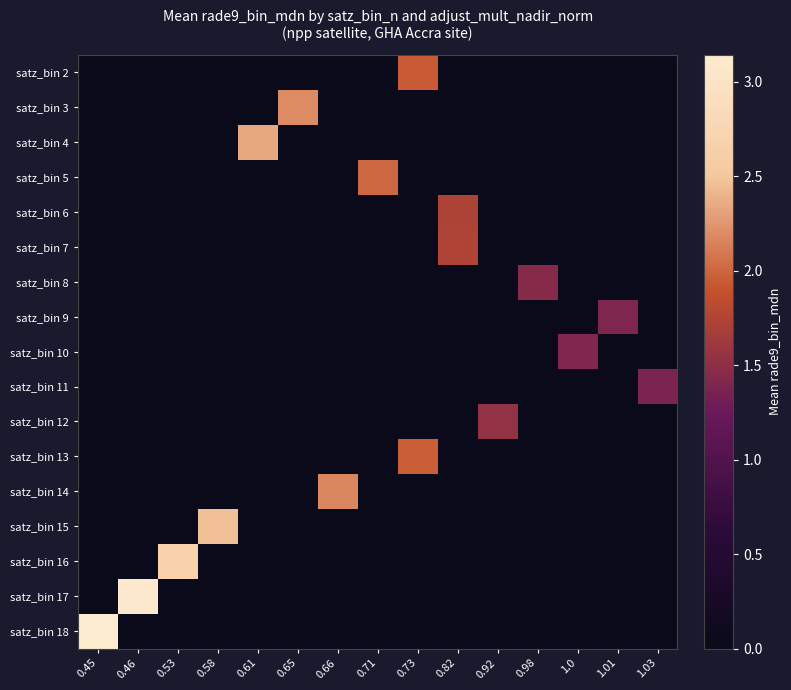

Reading left to right, extract all data points from this chart.

satz_bin 2: 0.45=0.0	0.46=0.0	0.53=0.0	0.58=0.0	0.61=0.0	0.65=0.0	0.66=0.0	0.71=0.0	0.73=1.9	0.82=0.0	0.92=0.0	0.98=0.0	1.0=0.0	1.01=0.0	1.03=0.0
satz_bin 3: 0.45=0.0	0.46=0.0	0.53=0.0	0.58=0.0	0.61=0.0	0.65=2.2	0.66=0.0	0.71=0.0	0.73=0.0	0.82=0.0	0.92=0.0	0.98=0.0	1.0=0.0	1.01=0.0	1.03=0.0
satz_bin 4: 0.45=0.0	0.46=0.0	0.53=0.0	0.58=0.0	0.61=2.3	0.65=0.0	0.66=0.0	0.71=0.0	0.73=0.0	0.82=0.0	0.92=0.0	0.98=0.0	1.0=0.0	1.01=0.0	1.03=0.0
satz_bin 5: 0.45=0.0	0.46=0.0	0.53=0.0	0.58=0.0	0.61=0.0	0.65=0.0	0.66=0.0	0.71=2.0	0.73=0.0	0.82=0.0	0.92=0.0	0.98=0.0	1.0=0.0	1.01=0.0	1.03=0.0
satz_bin 6: 0.45=0.0	0.46=0.0	0.53=0.0	0.58=0.0	0.61=0.0	0.65=0.0	0.66=0.0	0.71=0.0	0.73=0.0	0.82=1.7	0.92=0.0	0.98=0.0	1.0=0.0	1.01=0.0	1.03=0.0
satz_bin 7: 0.45=0.0	0.46=0.0	0.53=0.0	0.58=0.0	0.61=0.0	0.65=0.0	0.66=0.0	0.71=0.0	0.73=0.0	0.82=1.7	0.92=0.0	0.98=0.0	1.0=0.0	1.01=0.0	1.03=0.0
satz_bin 8: 0.45=0.0	0.46=0.0	0.53=0.0	0.58=0.0	0.61=0.0	0.65=0.0	0.66=0.0	0.71=0.0	0.73=0.0	0.82=0.0	0.92=0.0	0.98=1.5	1.0=0.0	1.01=0.0	1.03=0.0
satz_bin 9: 0.45=0.0	0.46=0.0	0.53=0.0	0.58=0.0	0.61=0.0	0.65=0.0	0.66=0.0	0.71=0.0	0.73=0.0	0.82=0.0	0.92=0.0	0.98=0.0	1.0=0.0	1.01=1.4	1.03=0.0
satz_bin 10: 0.45=0.0	0.46=0.0	0.53=0.0	0.58=0.0	0.61=0.0	0.65=0.0	0.66=0.0	0.71=0.0	0.73=0.0	0.82=0.0	0.92=0.0	0.98=0.0	1.0=1.4	1.01=0.0	1.03=0.0
satz_bin 11: 0.45=0.0	0.46=0.0	0.53=0.0	0.58=0.0	0.61=0.0	0.65=0.0	0.66=0.0	0.71=0.0	0.73=0.0	0.82=0.0	0.92=0.0	0.98=0.0	1.0=0.0	1.01=0.0	1.03=1.4
satz_bin 12: 0.45=0.0	0.46=0.0	0.53=0.0	0.58=0.0	0.61=0.0	0.65=0.0	0.66=0.0	0.71=0.0	0.73=0.0	0.82=0.0	0.92=1.5	0.98=0.0	1.0=0.0	1.01=0.0	1.03=0.0
satz_bin 13: 0.45=0.0	0.46=0.0	0.53=0.0	0.58=0.0	0.61=0.0	0.65=0.0	0.66=0.0	0.71=0.0	0.73=2.0	0.82=0.0	0.92=0.0	0.98=0.0	1.0=0.0	1.01=0.0	1.03=0.0
satz_bin 14: 0.45=0.0	0.46=0.0	0.53=0.0	0.58=0.0	0.61=0.0	0.65=0.0	0.66=2.2	0.71=0.0	0.73=0.0	0.82=0.0	0.92=0.0	0.98=0.0	1.0=0.0	1.01=0.0	1.03=0.0
satz_bin 15: 0.45=0.0	0.46=0.0	0.53=0.0	0.58=2.5	0.61=0.0	0.65=0.0	0.66=0.0	0.71=0.0	0.73=0.0	0.82=0.0	0.92=0.0	0.98=0.0	1.0=0.0	1.01=0.0	1.03=0.0
satz_bin 16: 0.45=0.0	0.46=0.0	0.53=2.7	0.58=0.0	0.61=0.0	0.65=0.0	0.66=0.0	0.71=0.0	0.73=0.0	0.82=0.0	0.92=0.0	0.98=0.0	1.0=0.0	1.01=0.0	1.03=0.0
satz_bin 17: 0.45=0.0	0.46=3.1	0.53=0.0	0.58=0.0	0.61=0.0	0.65=0.0	0.66=0.0	0.71=0.0	0.73=0.0	0.82=0.0	0.92=0.0	0.98=0.0	1.0=0.0	1.01=0.0	1.03=0.0
satz_bin 18: 0.45=3.1	0.46=0.0	0.53=0.0	0.58=0.0	0.61=0.0	0.65=0.0	0.66=0.0	0.71=0.0	0.73=0.0	0.82=0.0	0.92=0.0	0.98=0.0	1.0=0.0	1.01=0.0	1.03=0.0